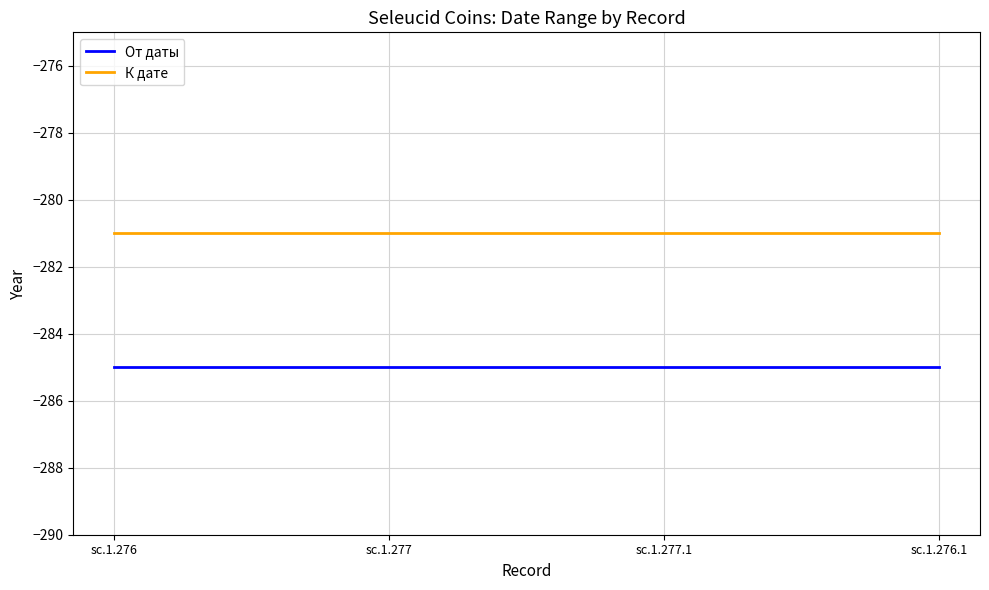

Read the К дате value at sc.1.277.1.

-281